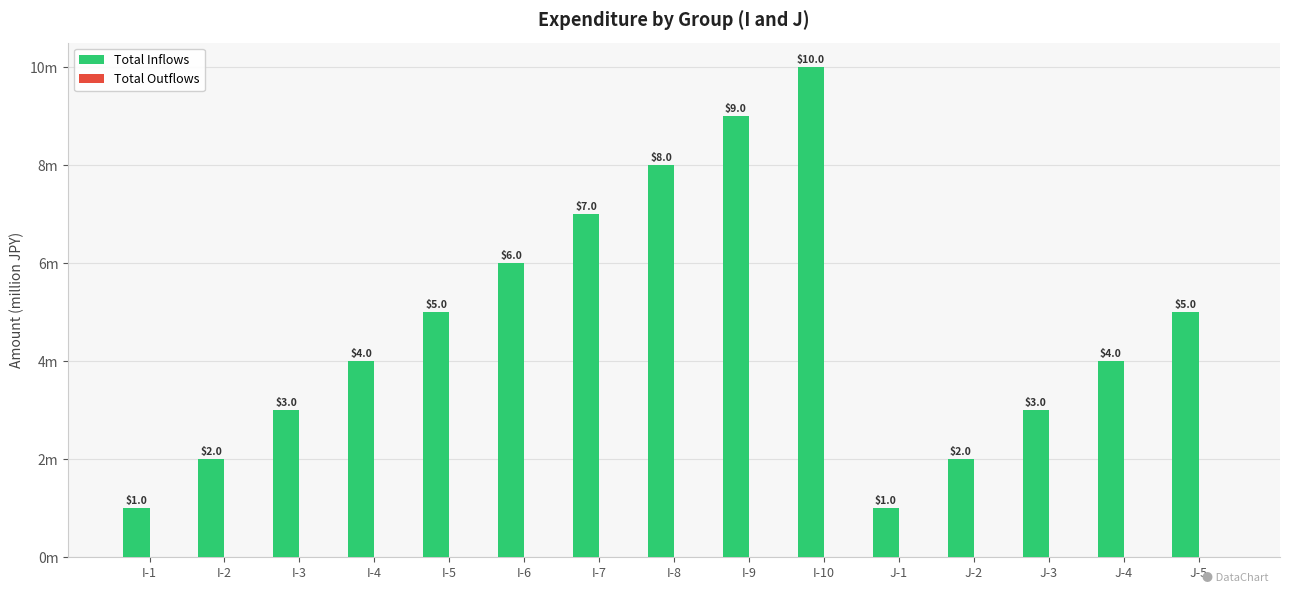

Reading left to right, what are all the values shown in this chart?

Total Inflows: 1	2	3	4	5	6	7	8	9	10	1	2	3	4	5
Total Outflows: 0	0	0	0	0	0	0	0	0	0	0	0	0	0	0